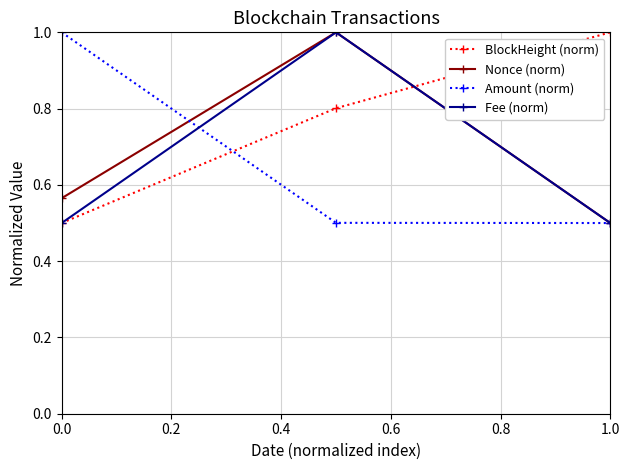

At how many categories does at least one series exceed 0?

3